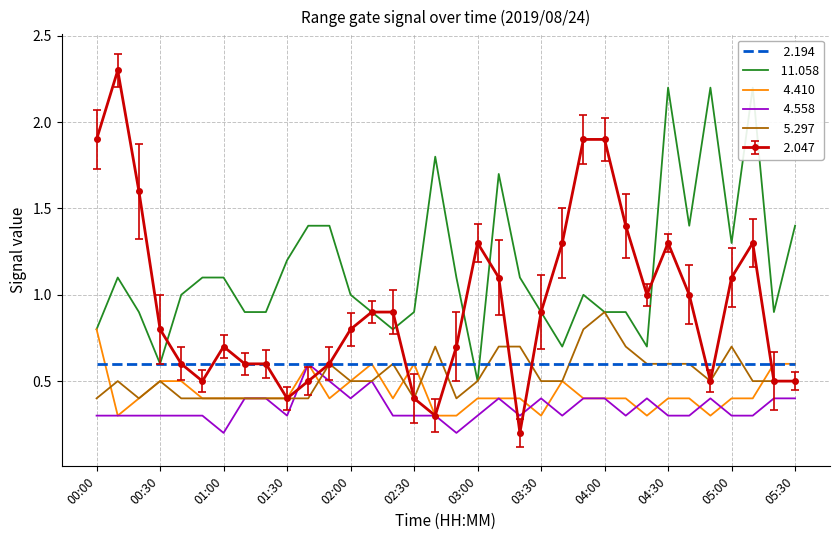

What is the sum of the   4.410 values at 03:30 and 03:40?

0.8